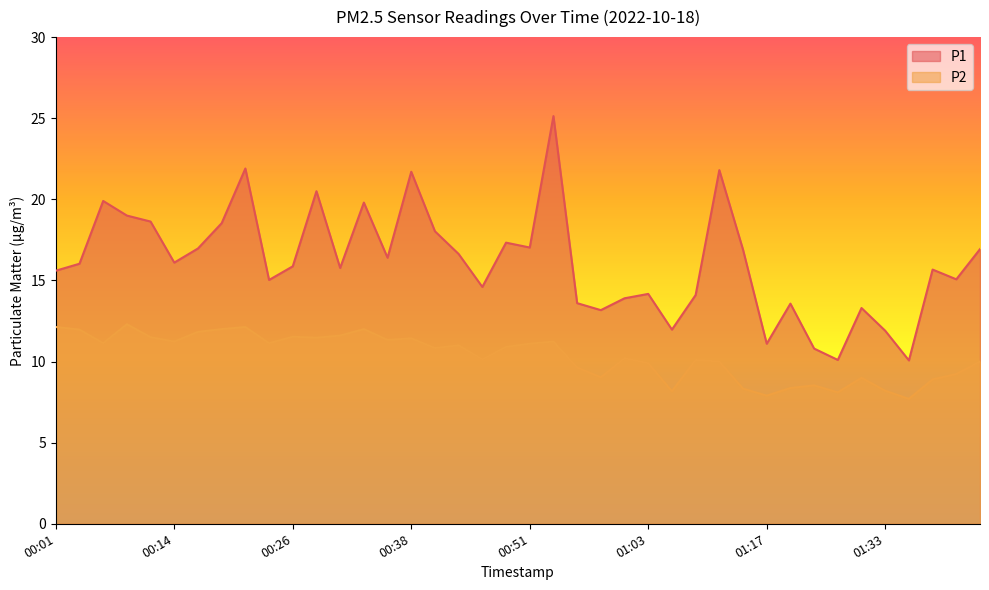

Does the chart display data point markers on the line(s)?

No